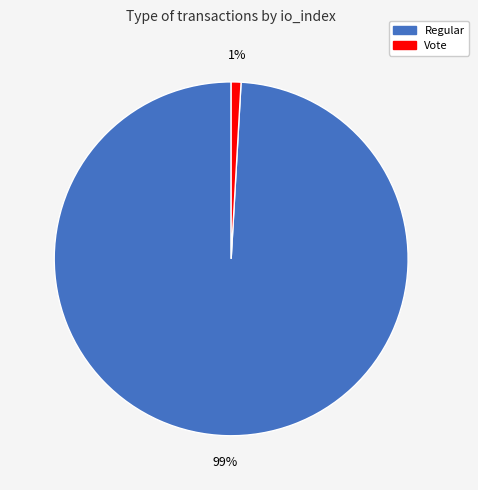

Rank the categories by value from lowest to highest.

Vote, Regular